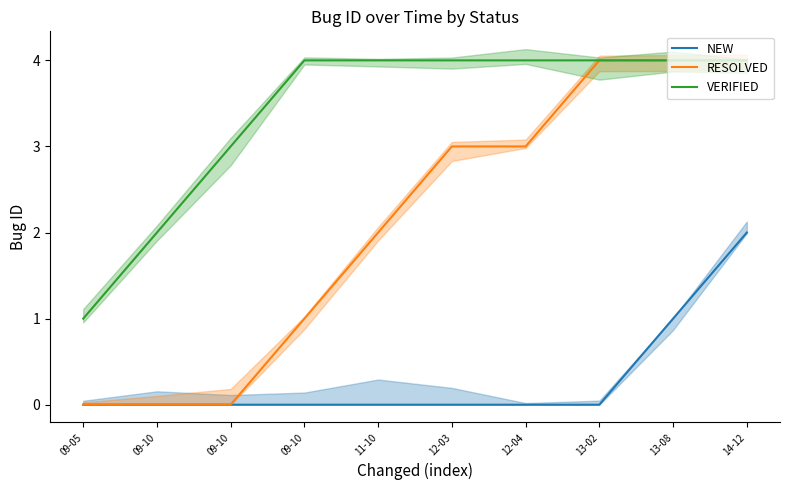

Which series has the largest total across all categories?

VERIFIED